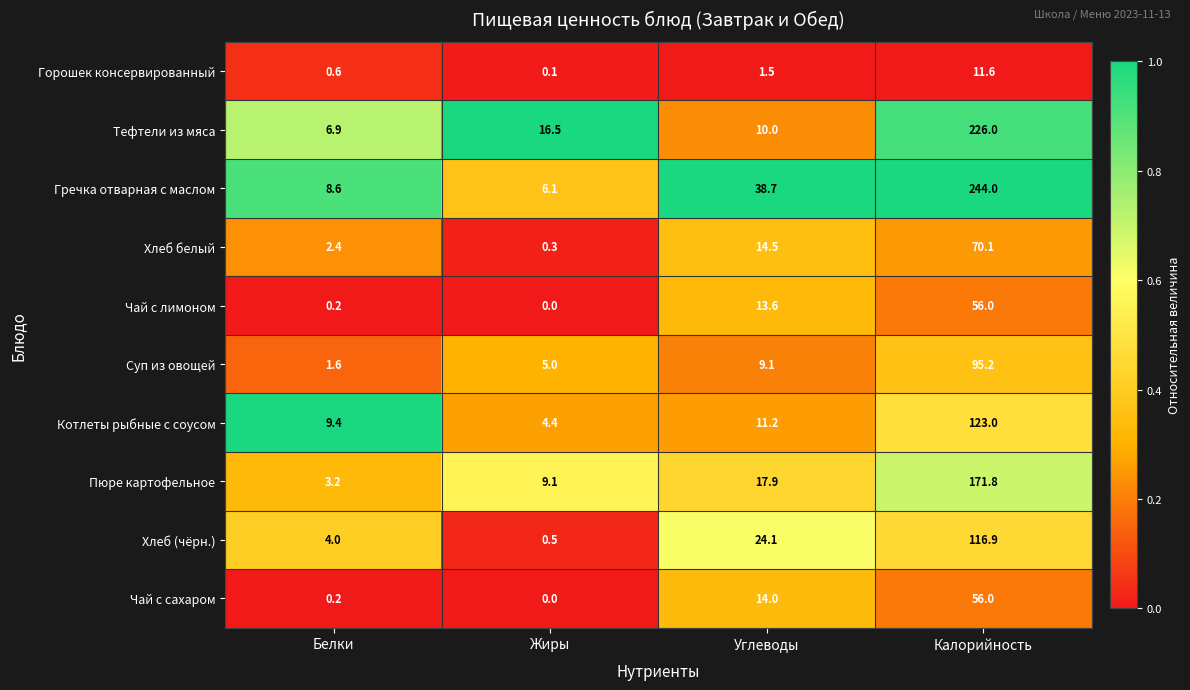

What is the maximum value shown in the chart?

244.0